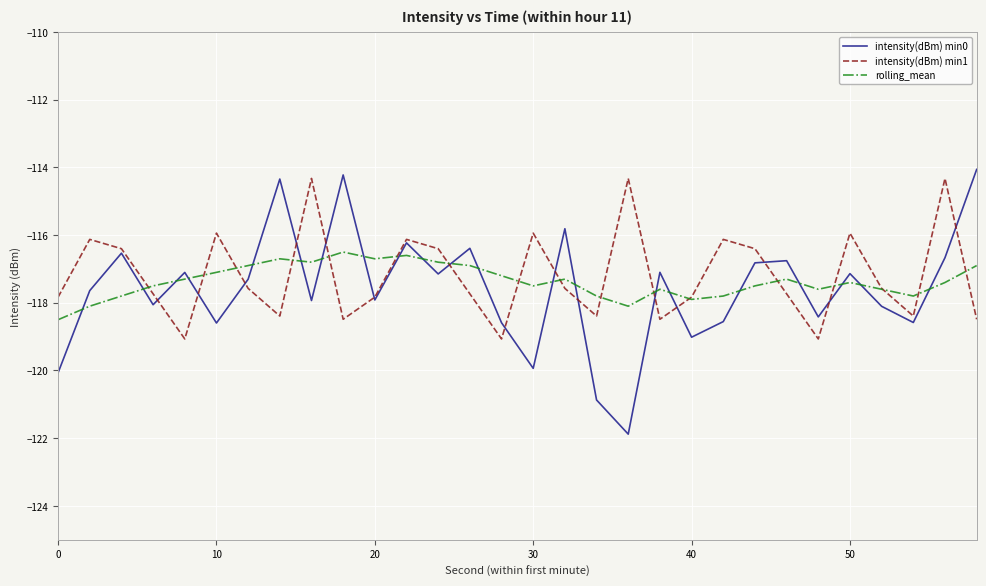

True or false: intensity(dBm) min0 and rolling_mean cross at least once.

True